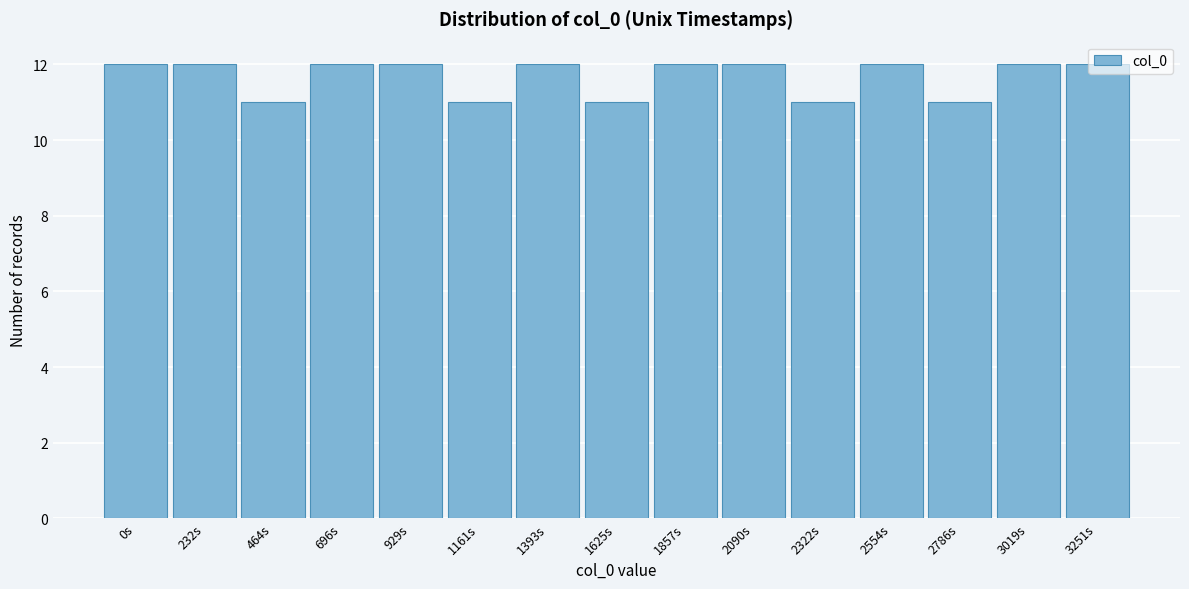

What is the smallest value displayed?

11